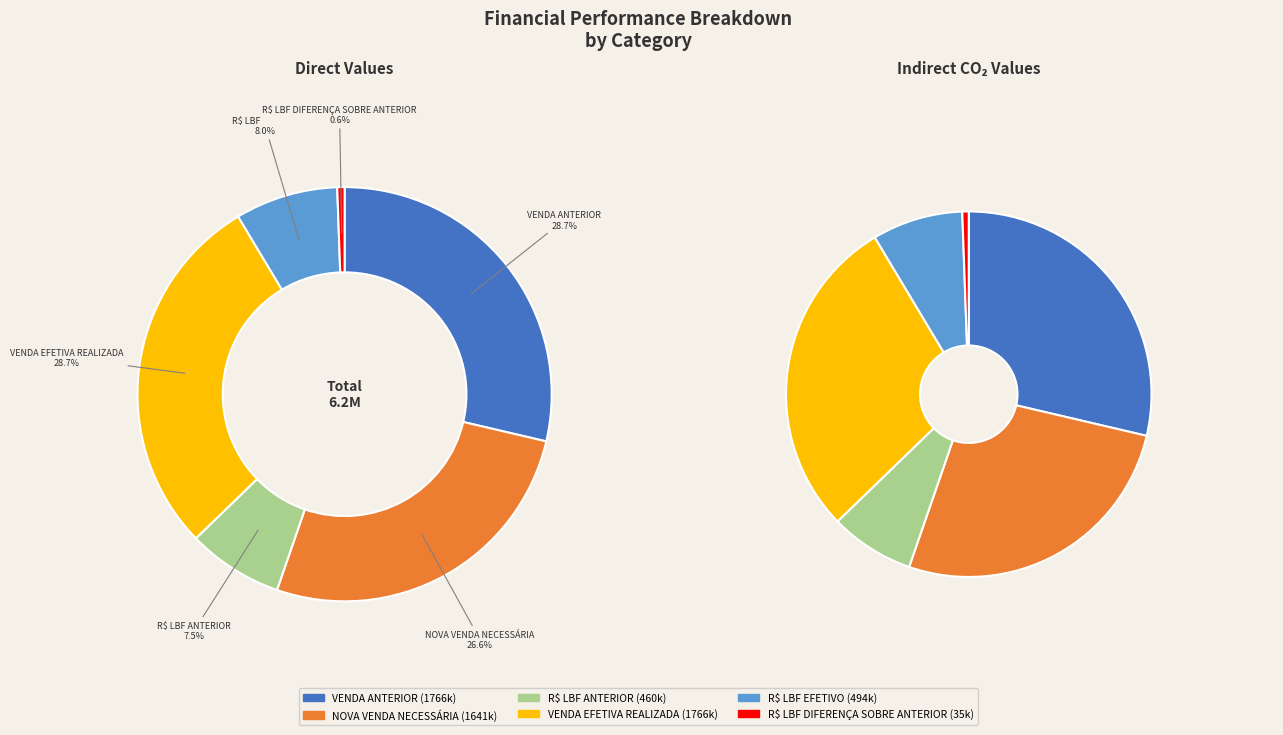

To the nearest percent, what is the combined percentage of R$ LBF DIFERENÇA SOBRE ANTERIOR and VENDA EFETIVA REALIZADA?

29%